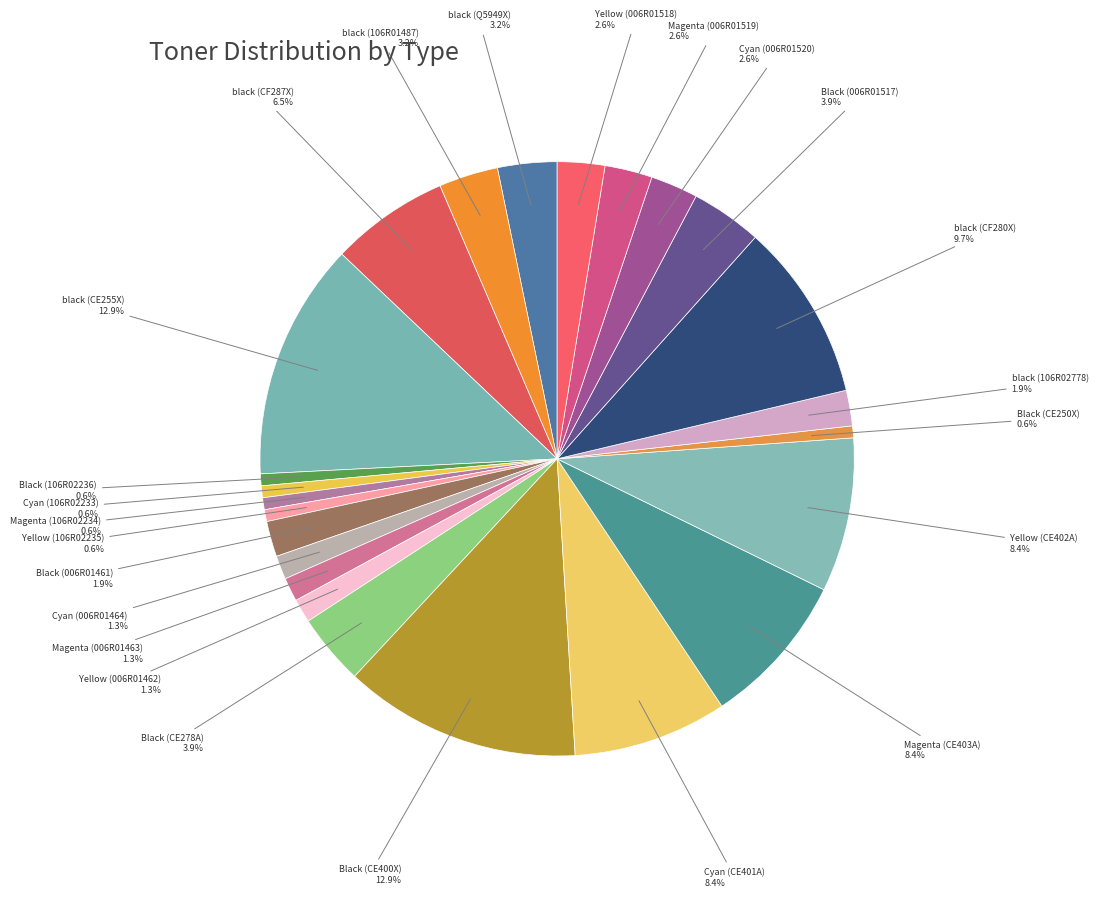

Is it true that Yellow (CE402A) is 1% of the pie?

False